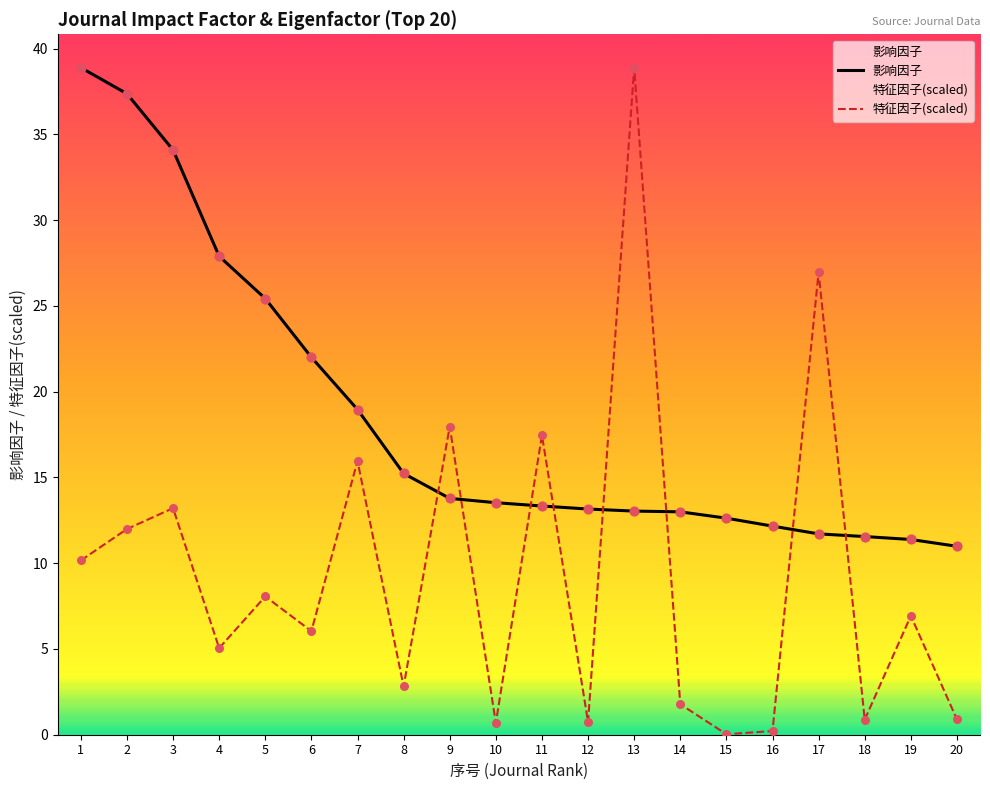

What are all the series names shown in the legend?

影响因子, 特征因子(scaled)